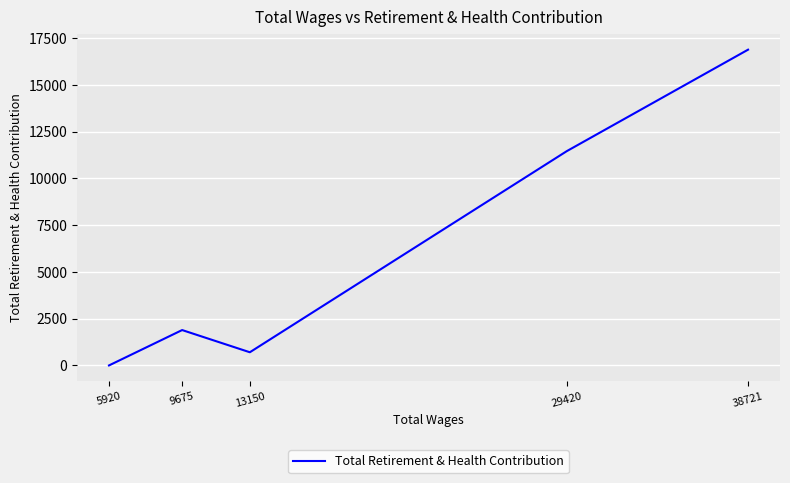

What is the sum of all values?

30943